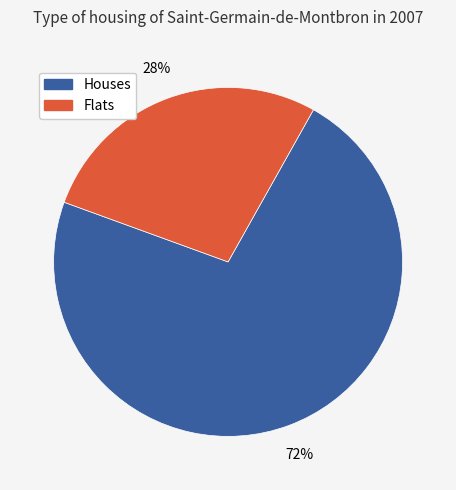

How many slices are in this pie chart?

2